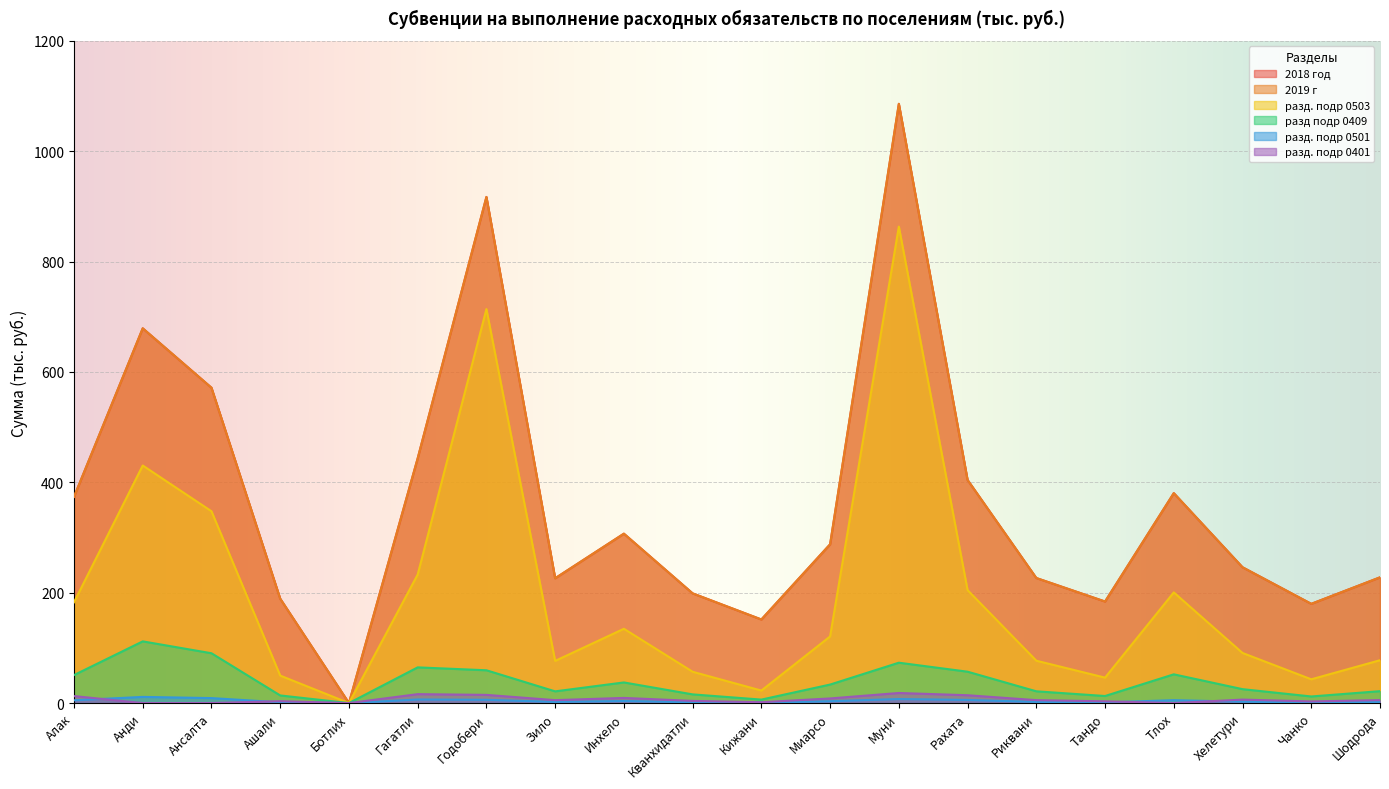

True or false: разд подр 0409 and разд. подр 0503 cross at least once.

False